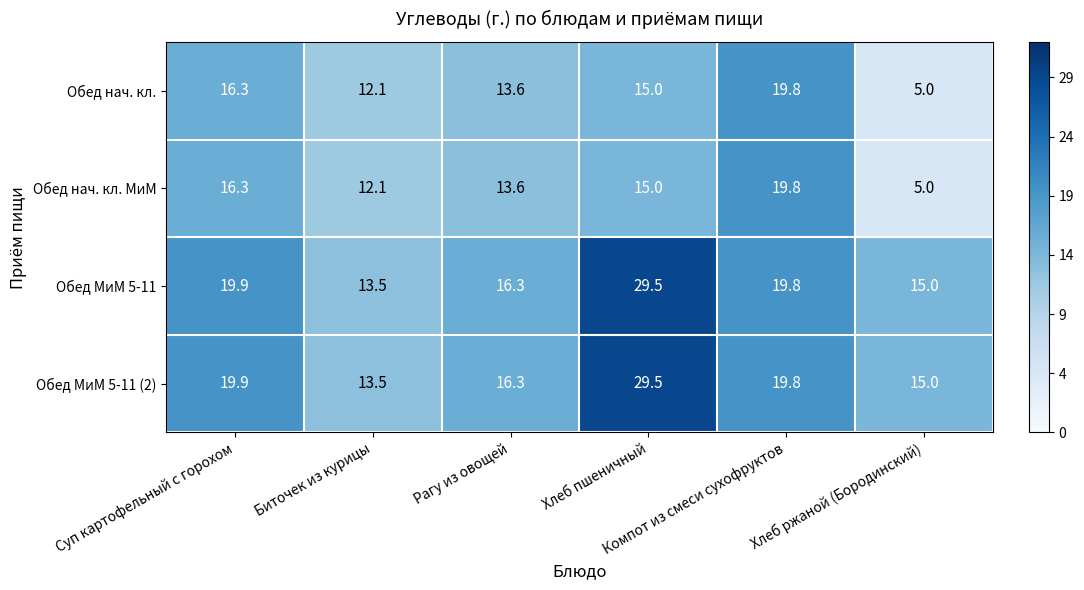

At how many categories does at least one series exceed 8?

6